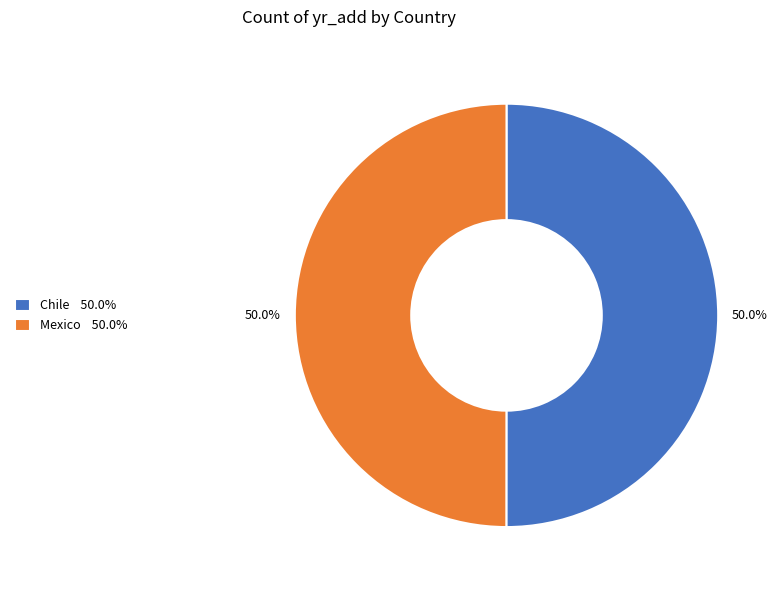

Is the sum of Mexico 50.0% and Chile 50.0% greater than half?

Yes